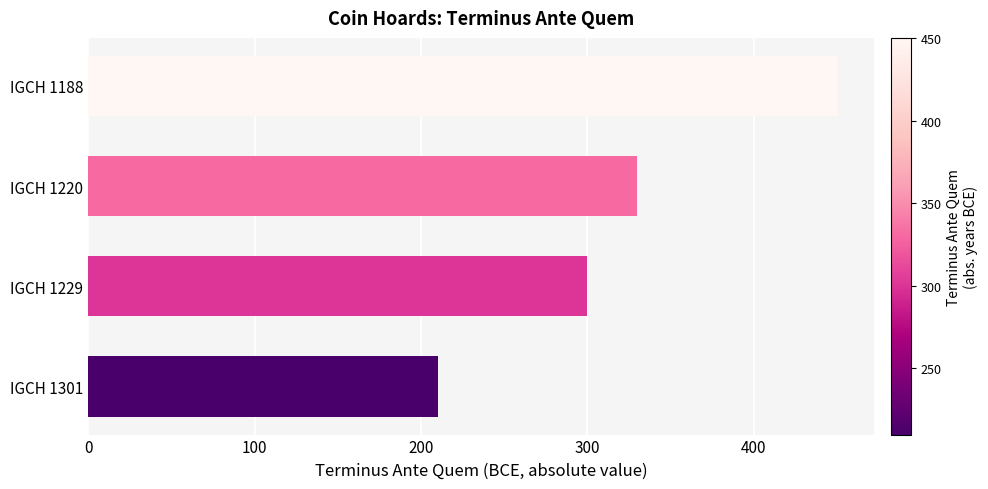

What is the difference between the maximum and minimum values?

240